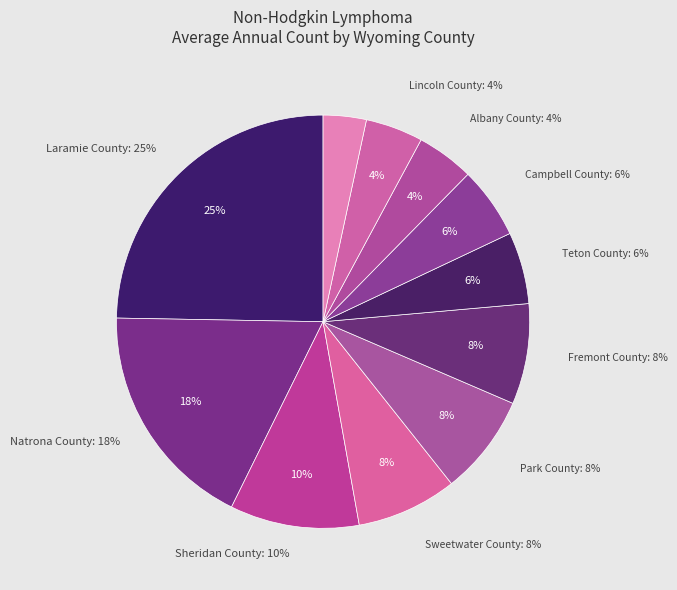

What percentage do Laramie County and Albany County together represent?

29.2%